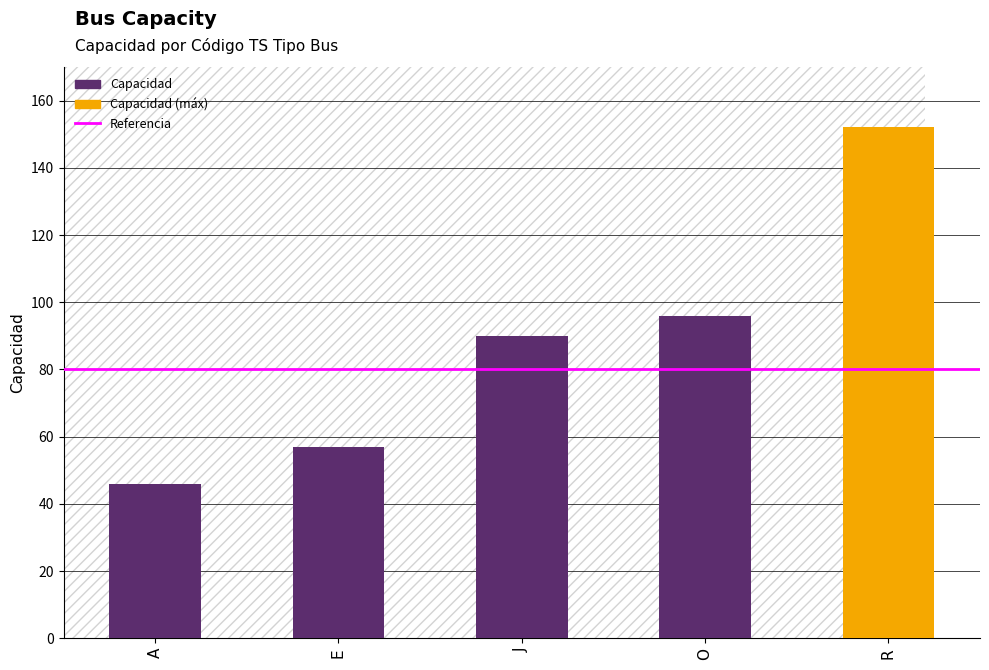

List the labels in order of value, largest first.

R, O, J, E, A